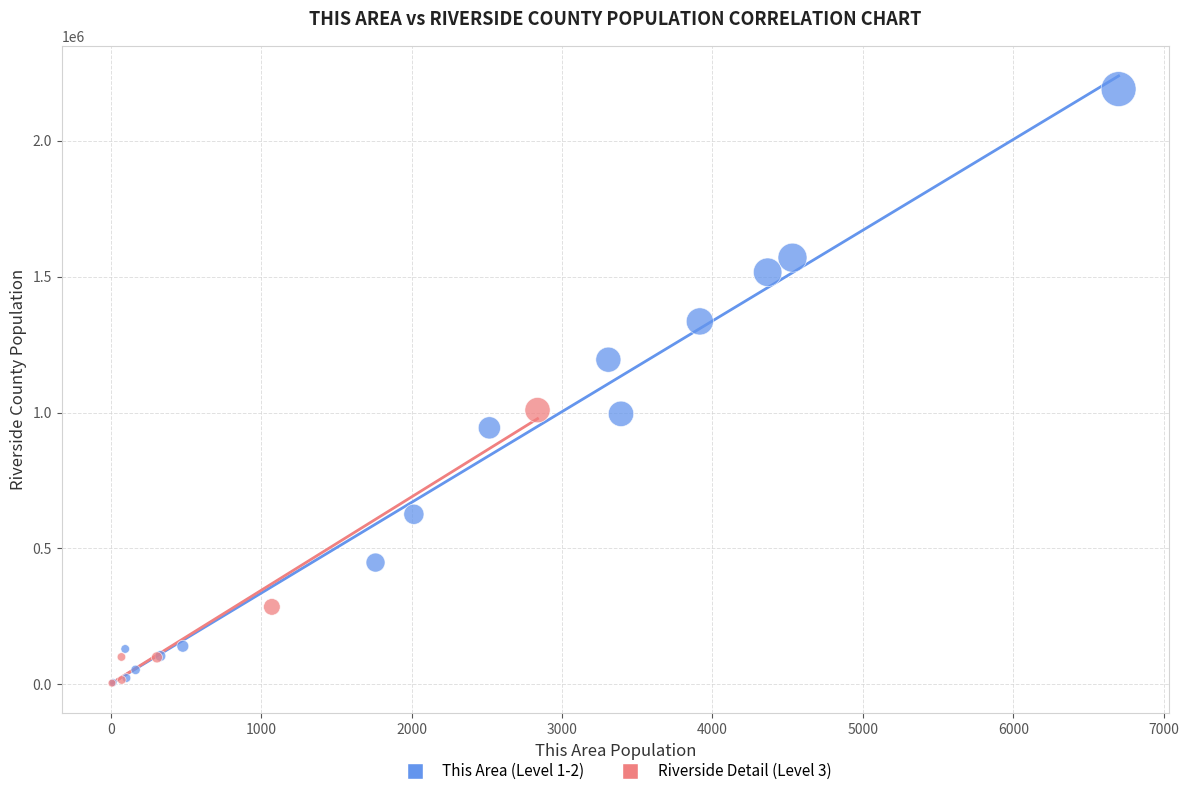

What are all the series names shown in the legend?

This Area (Level 1-2), Riverside Detail (Level 3)